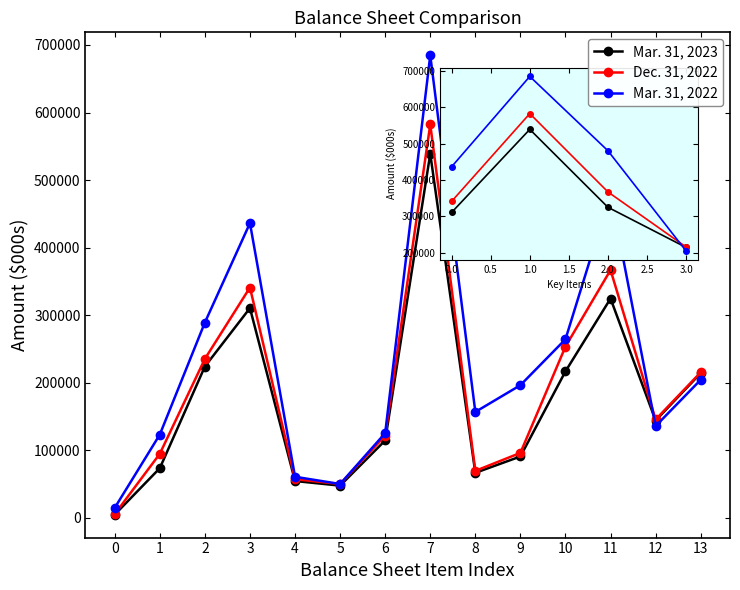

Is it true that Mar. 31, 2023 equals 73650 at 1?

True